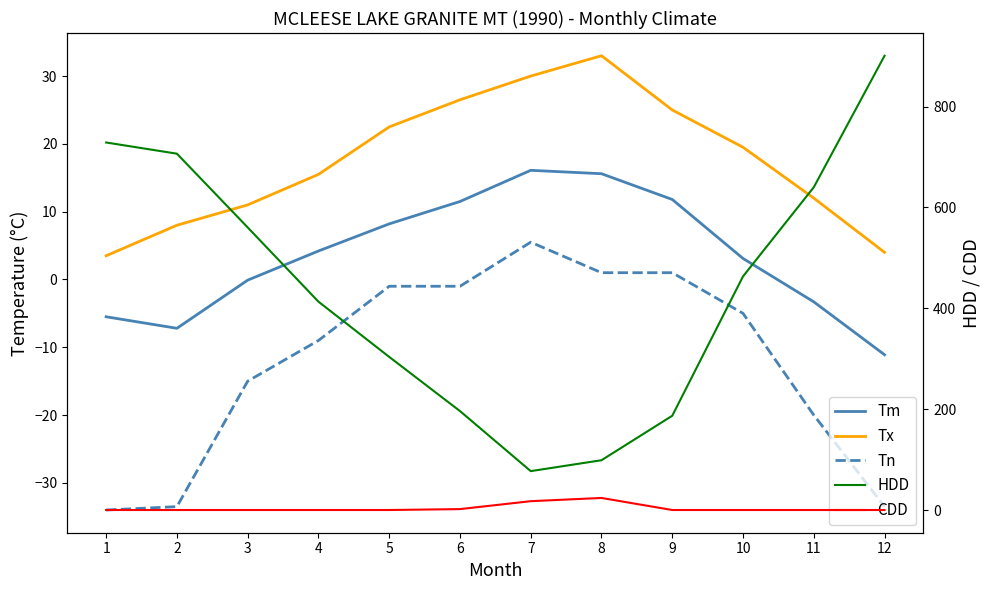

What is the maximum value shown in the chart?

900.7